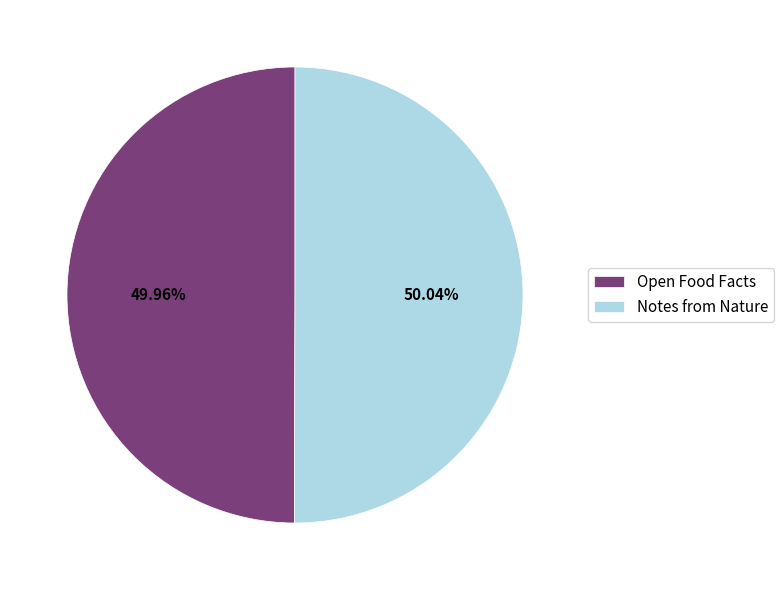

What percentage is the Notes from Nature slice, to the nearest percent?

50%